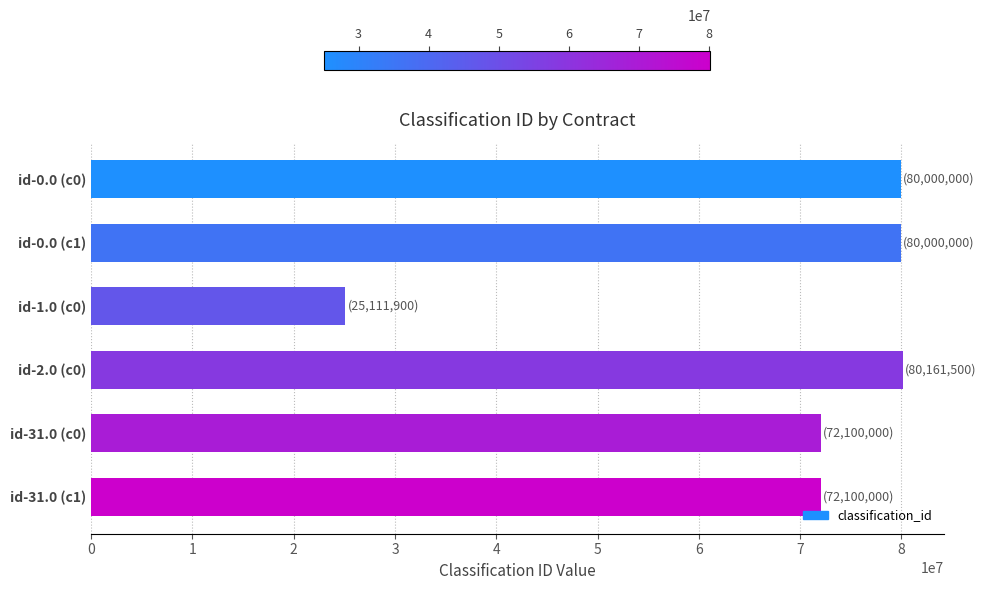

How many categories are shown in the chart?

6